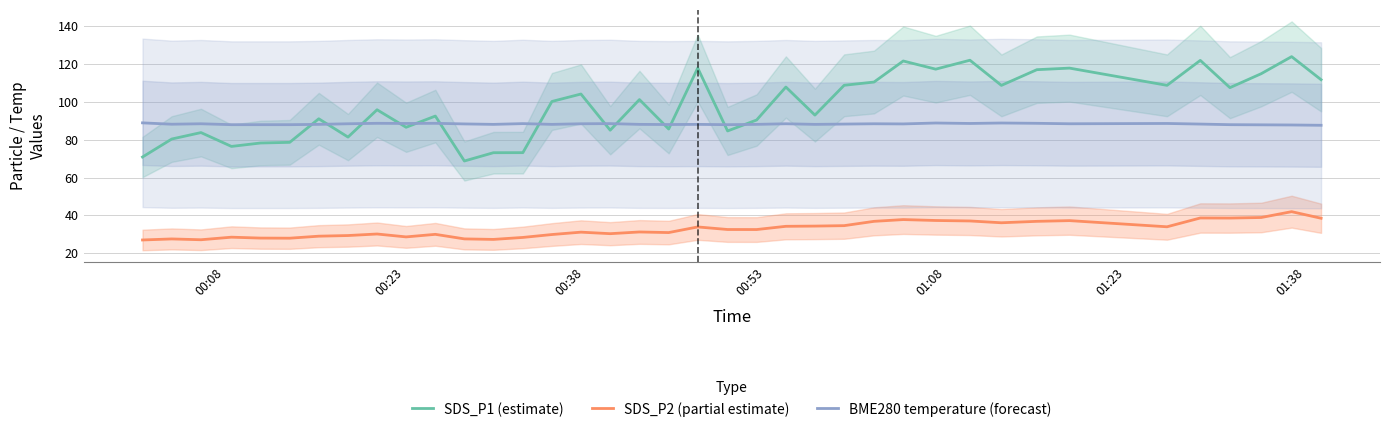

True or false: SDS_P1 (estimate) and SDS_P2 (partial estimate) intersect in this chart.

False